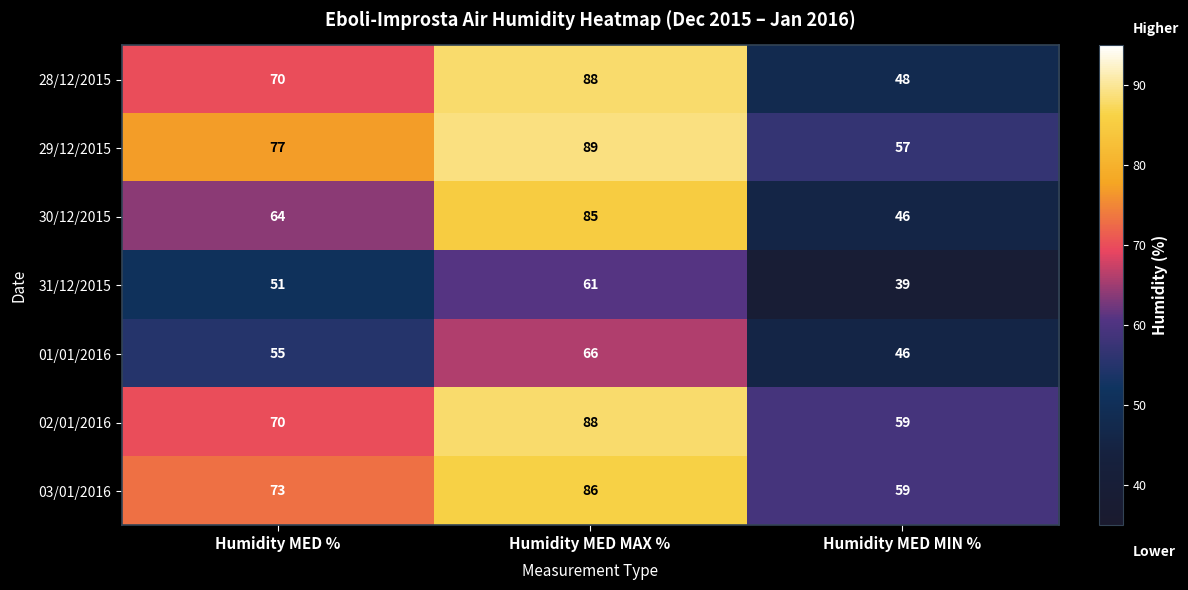

At how many categories does at least one series exceed 54?

3